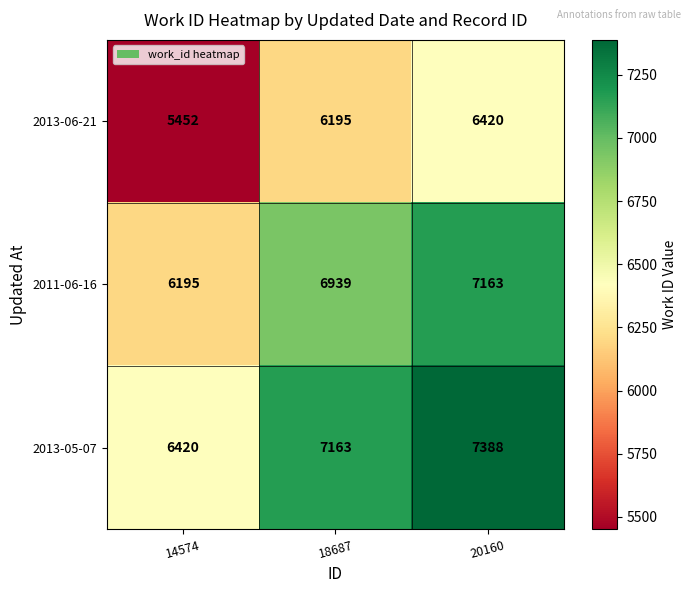

Rank the categories by 2013-05-07 value from highest to lowest.

20160, 18687, 14574